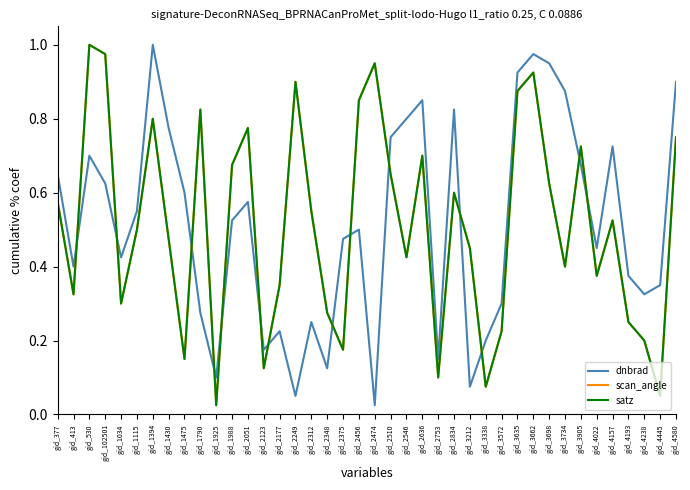

Reading left to right, what are all the values shown in this chart?

dnbrad: 0.7	0.4	0.7	0.6	0.4	0.6	1.0	0.8	0.6	0.3	0.1	0.5	0.6	0.2	0.2	0.1	0.2	0.1	0.5	0.5	0.0	0.8	0.8	0.8	0.1	0.8	0.1	0.2	0.3	0.9	1.0	0.9	0.9	0.7	0.5	0.7	0.4	0.3	0.3	0.9
scan_angle: 0.6	0.3	1.0	1.0	0.3	0.5	0.8	0.5	0.1	0.8	0.0	0.7	0.8	0.1	0.3	0.9	0.6	0.3	0.2	0.8	0.9	0.7	0.4	0.7	0.1	0.6	0.5	0.1	0.2	0.9	0.9	0.6	0.4	0.7	0.4	0.5	0.2	0.2	0.1	0.8
satz: 0.6	0.3	1.0	1.0	0.3	0.5	0.8	0.5	0.1	0.8	0.0	0.7	0.8	0.1	0.3	0.9	0.6	0.3	0.2	0.8	0.9	0.7	0.4	0.7	0.1	0.6	0.5	0.1	0.2	0.9	0.9	0.6	0.4	0.7	0.4	0.5	0.2	0.2	0.1	0.8